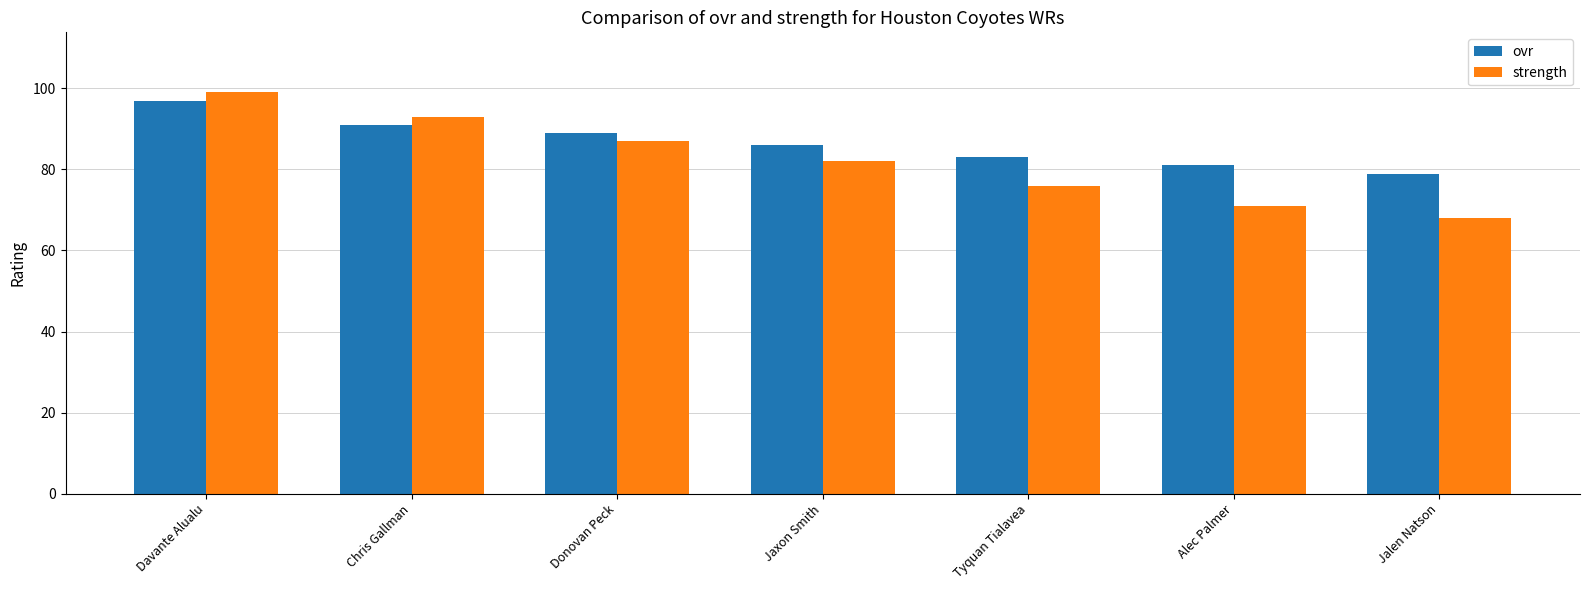

At which category does the chart reach its minimum across all series?

Jalen Natson